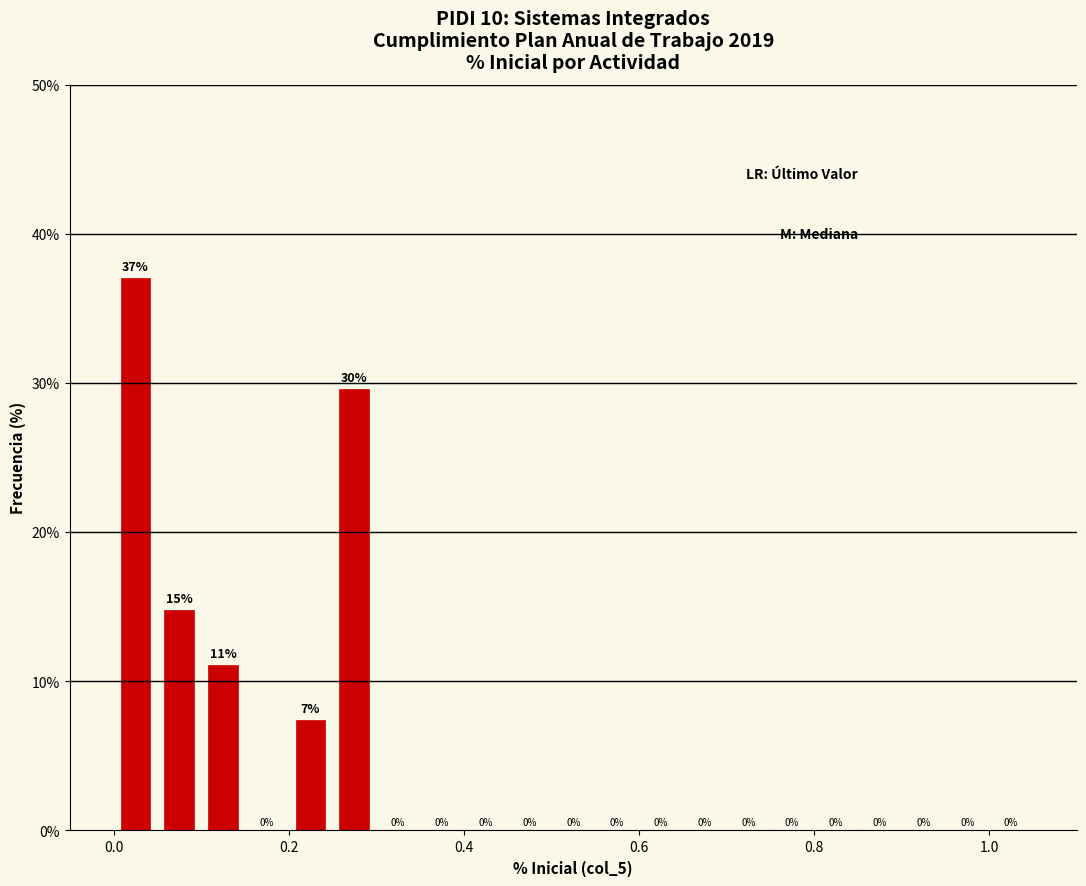

Around what value on the x-axis is the tallest bar? Give the approximate position of its centre, as read against the axis.

0.02